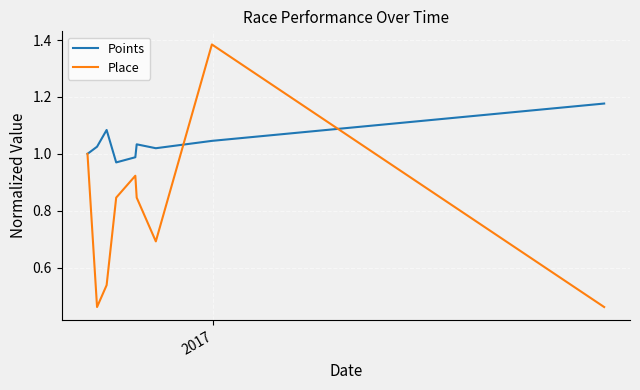

Which series has the widest spread of values?

Place